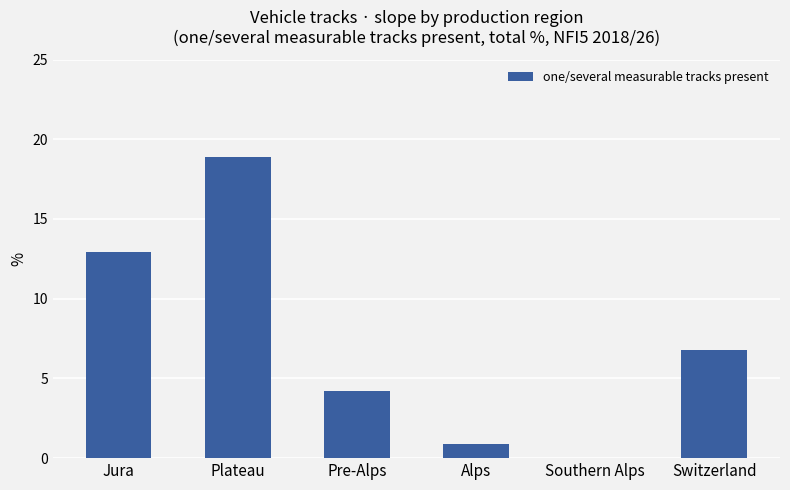

Reading left to right, transcribe all the data shown in this chart.

Jura=12.9	Plateau=18.9	Pre-Alps=4.2	Alps=0.9	Southern Alps=0.0	Switzerland=6.8